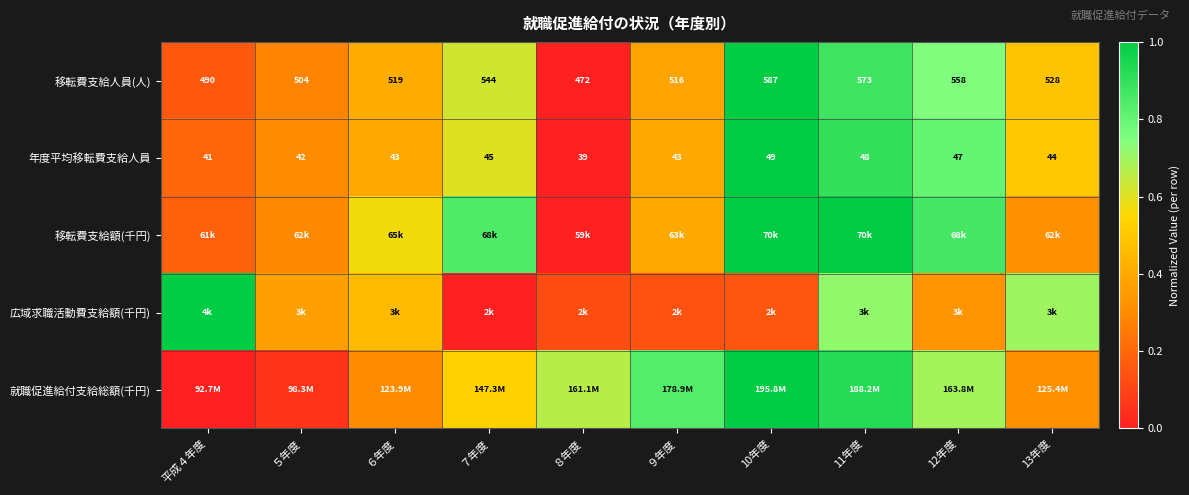

What is the total value across all series at 平成４年度?

1.5